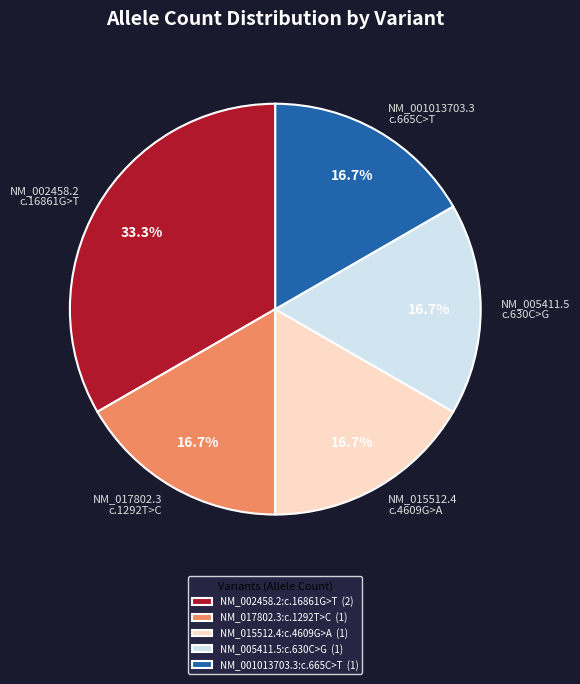

Does any single category account for the majority?

No